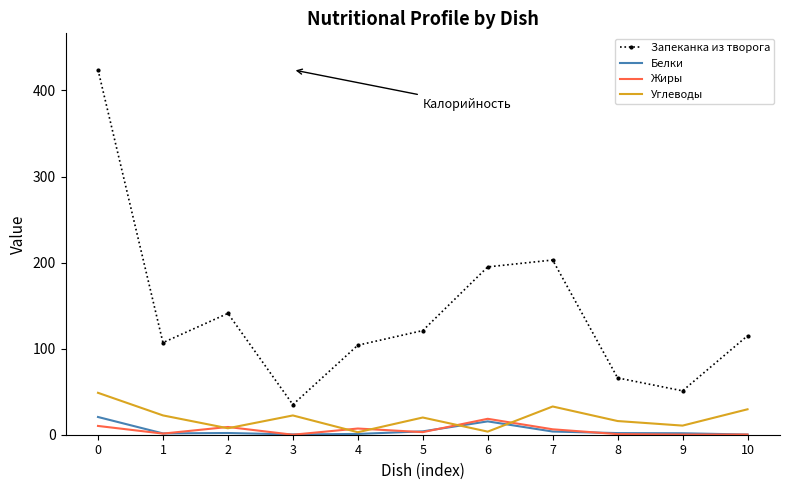

True or false: Жиры and Белки intersect in this chart.

True